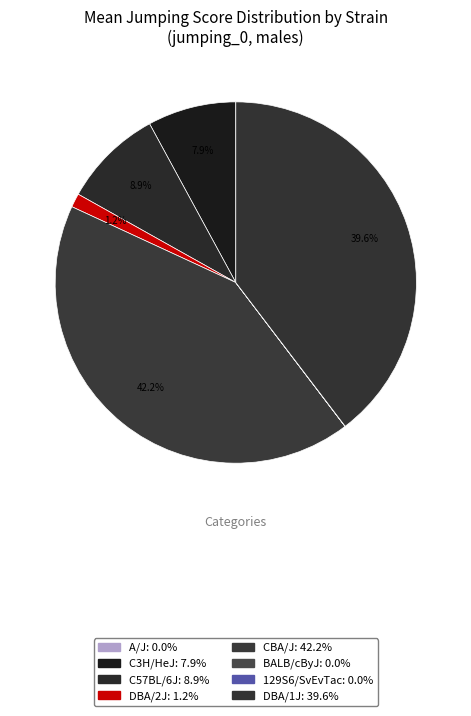

Between A/J and DBA/2J, which is larger?

DBA/2J